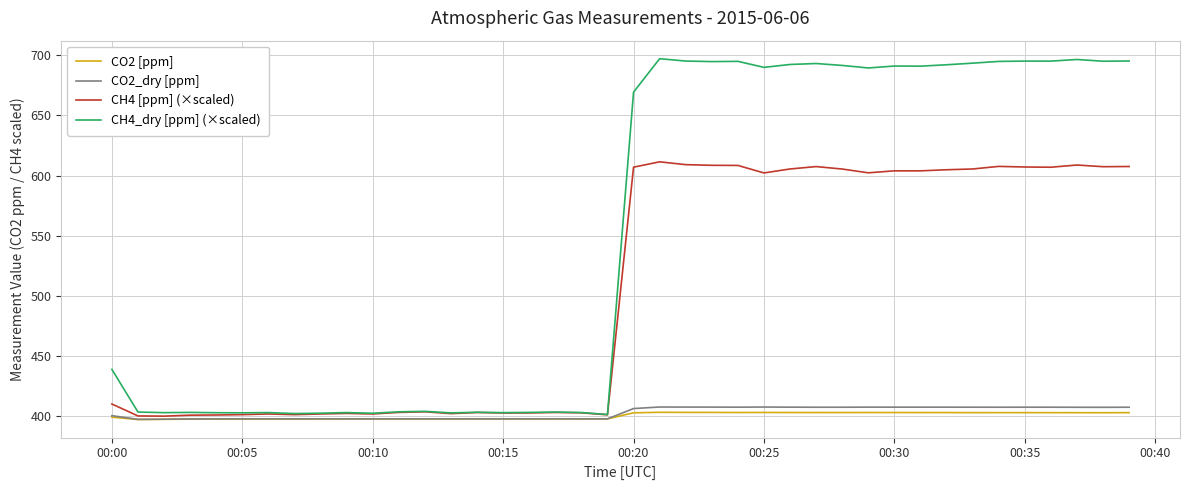

What is the minimum value for CO2 [ppm]?

397.0